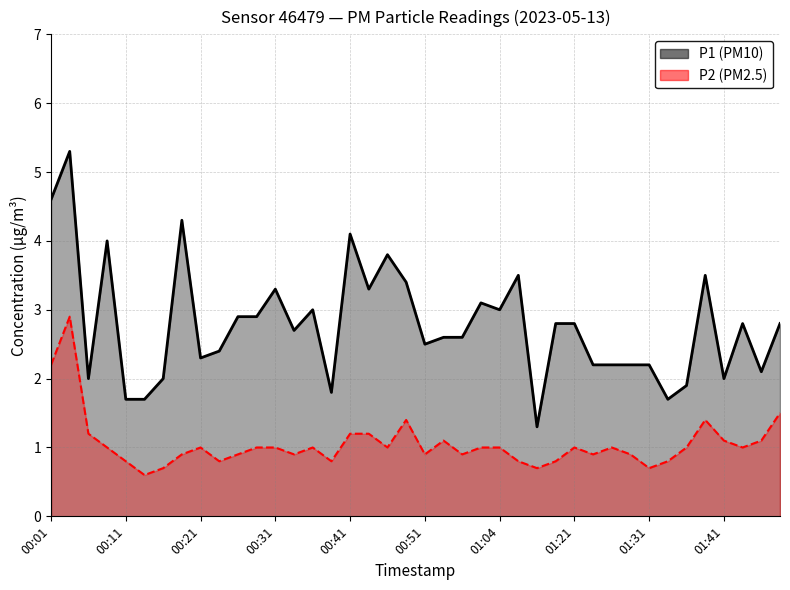

Is the value of P1 at 00:24 greater than the value of P2 at 00:56?

Yes